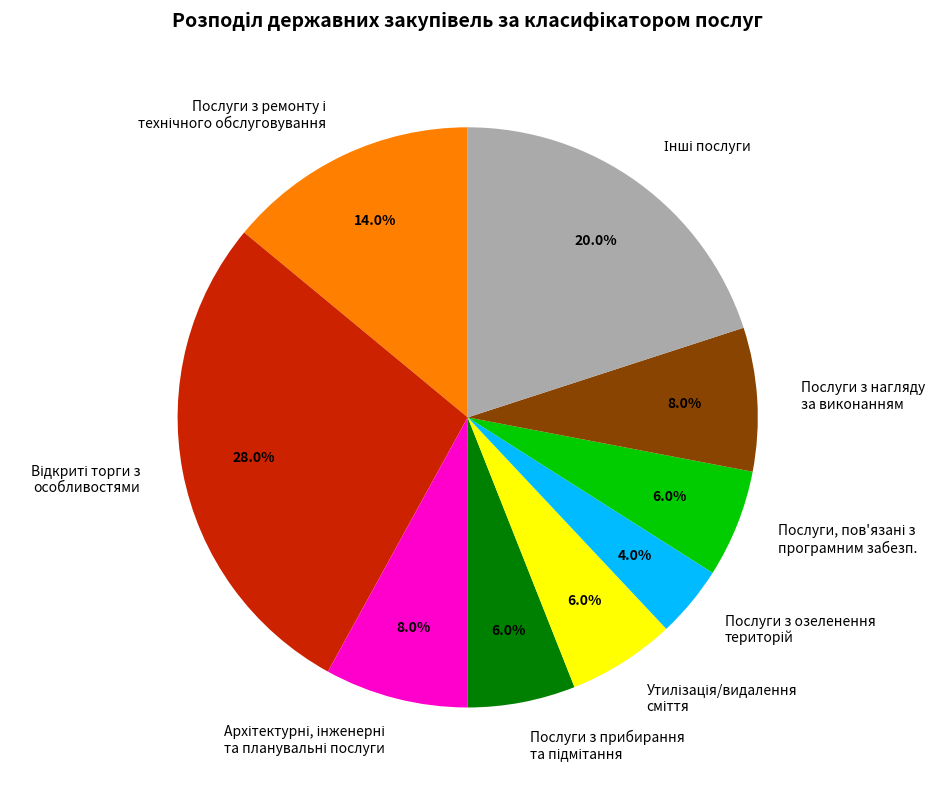

Is there any slice that represents more than half of the pie?

No